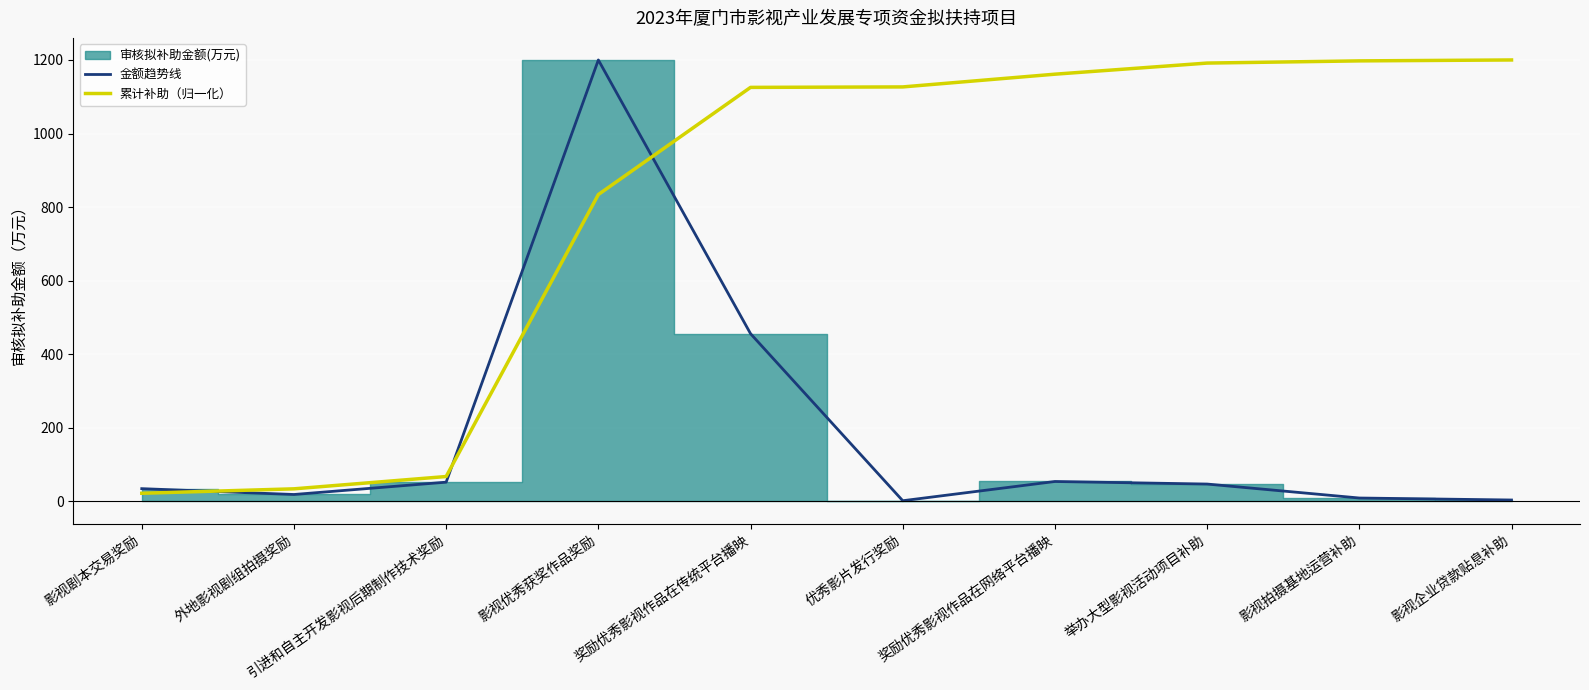

Which label corresponds to the smallest value in the chart?

优秀影片发行奖励